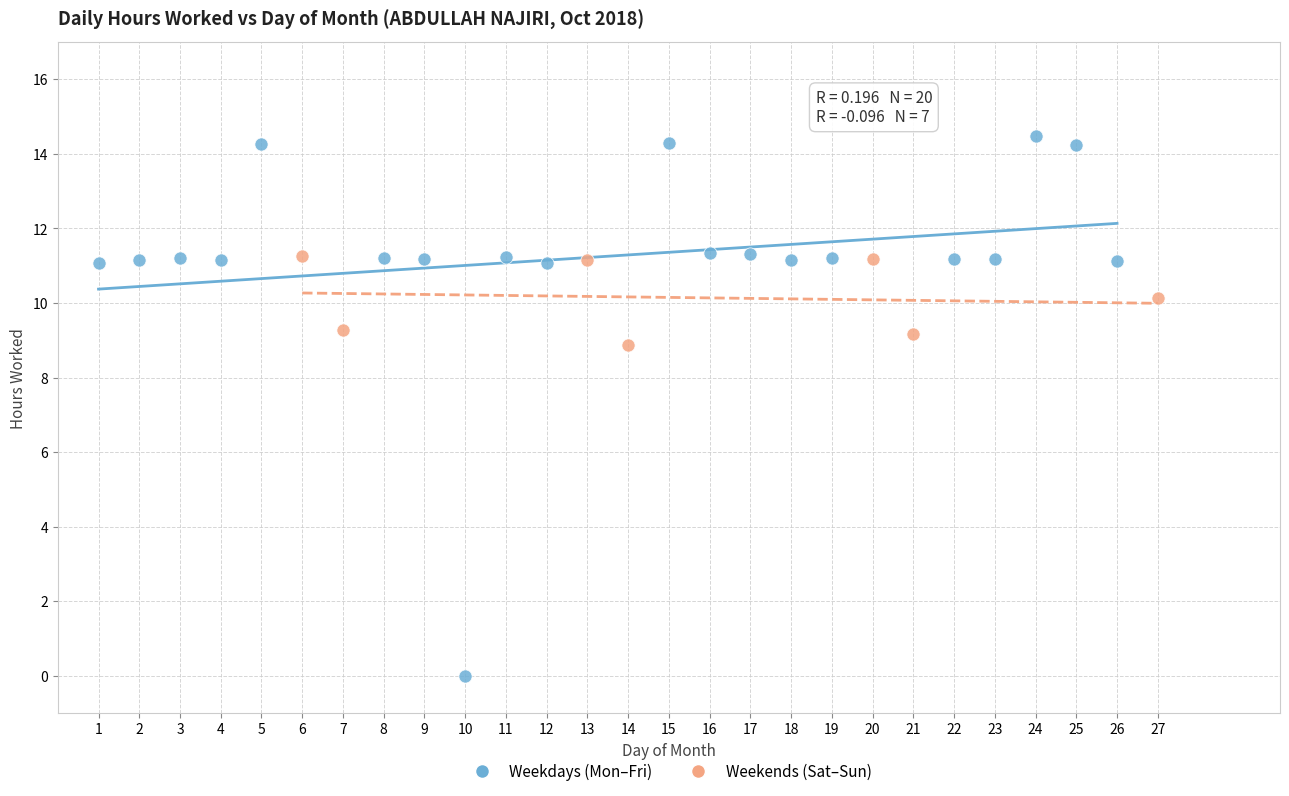

Which series reaches the maximum Y coordinate?

Weekdays (Mon–Fri)